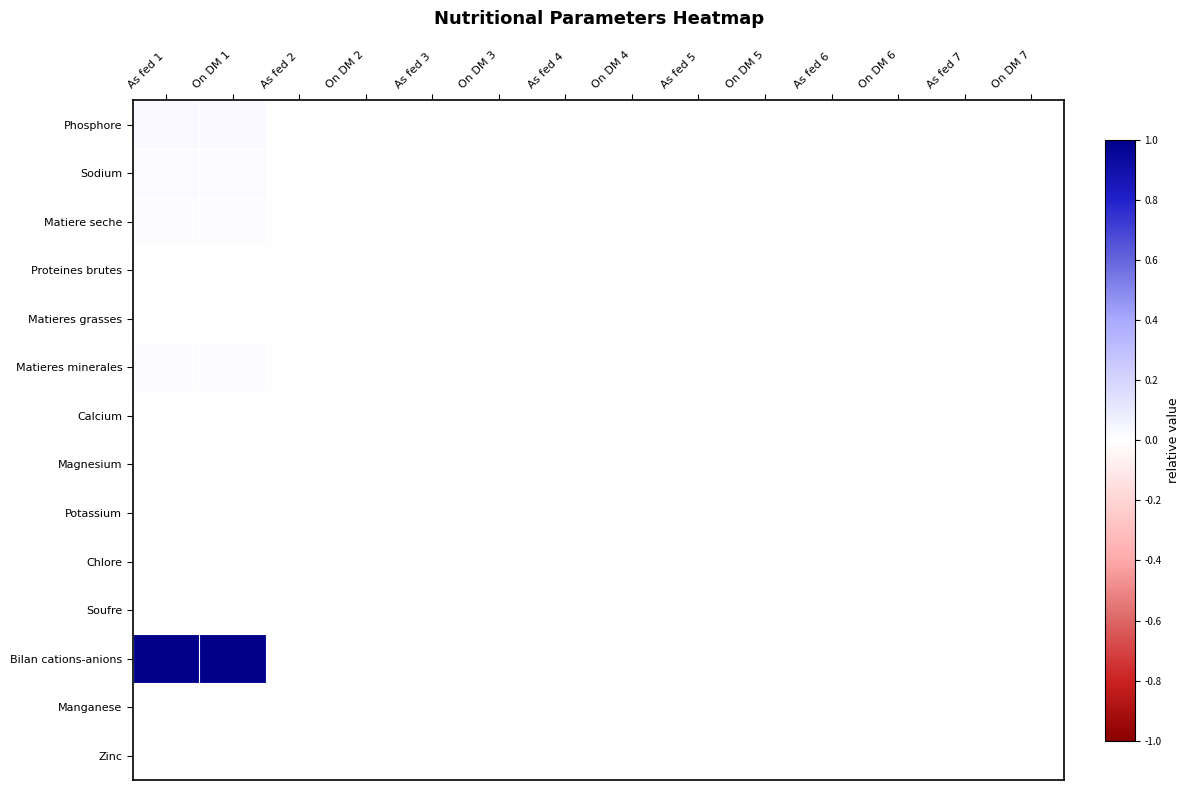

At how many categories does at least one series exceed 0?

2